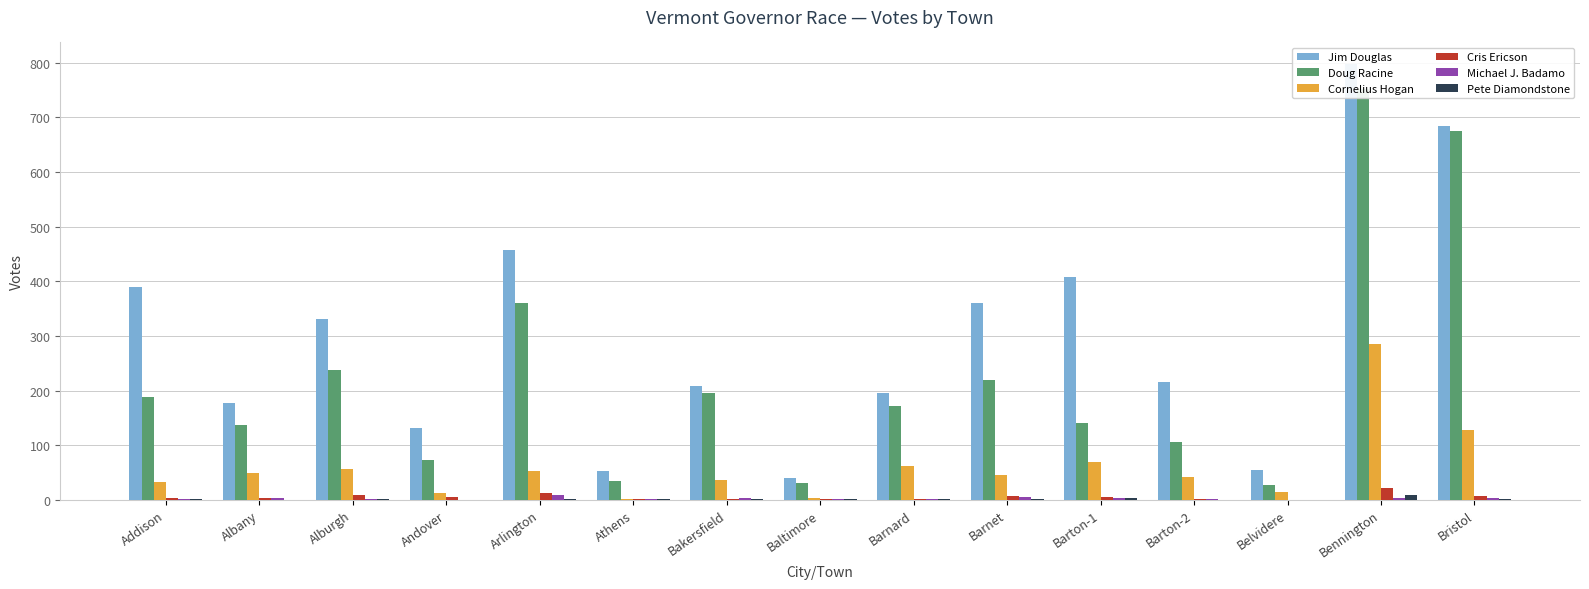

What is the difference between the maximum and minimum values in the Cris Ericson series?

22